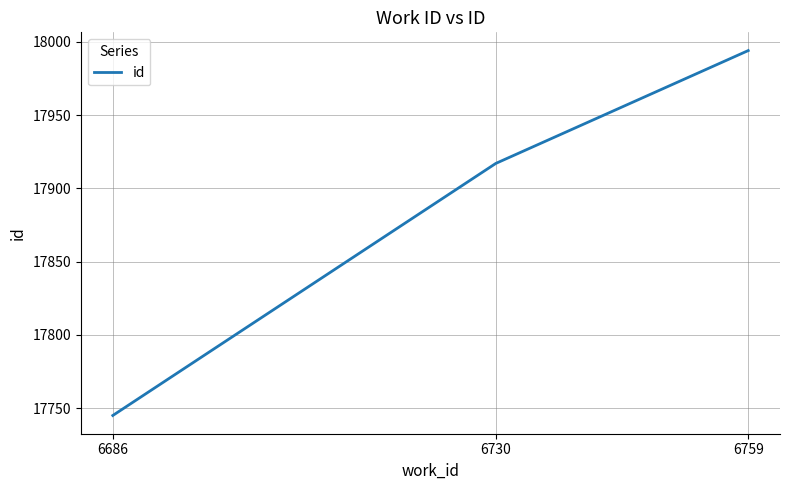

Read the value at 6730.

17917